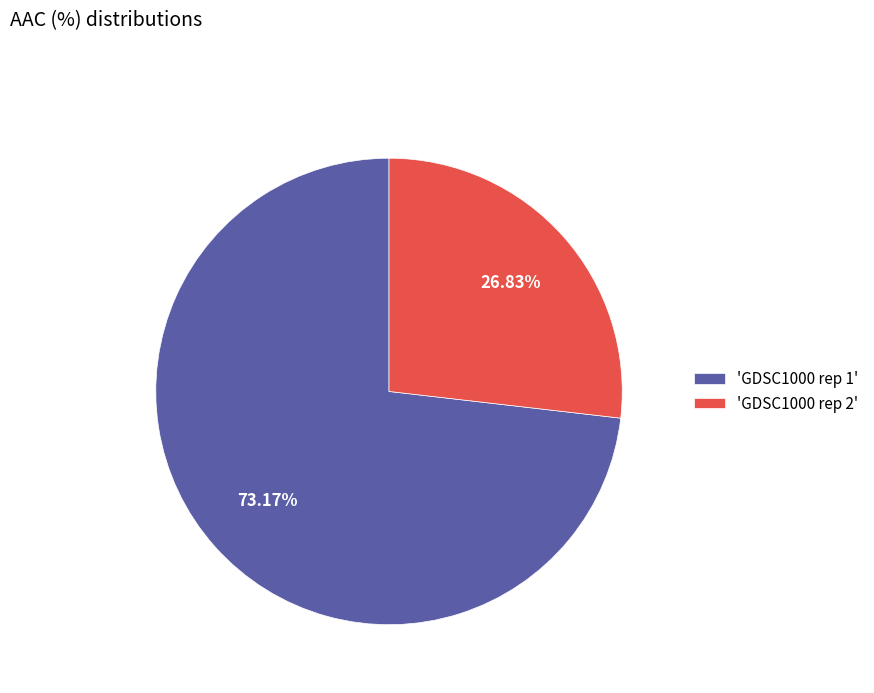

Which slice represents more than half of the pie?

'GDSC1000 rep 1'